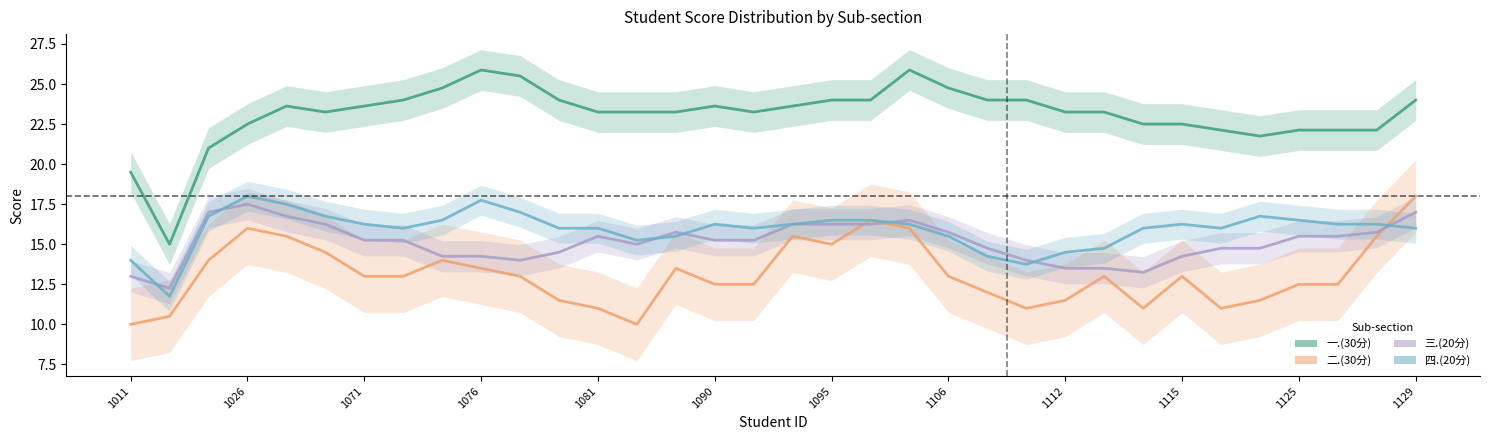

True or false: 一.(30分) (mean) has more than 2 points higher than both neighbors.

True